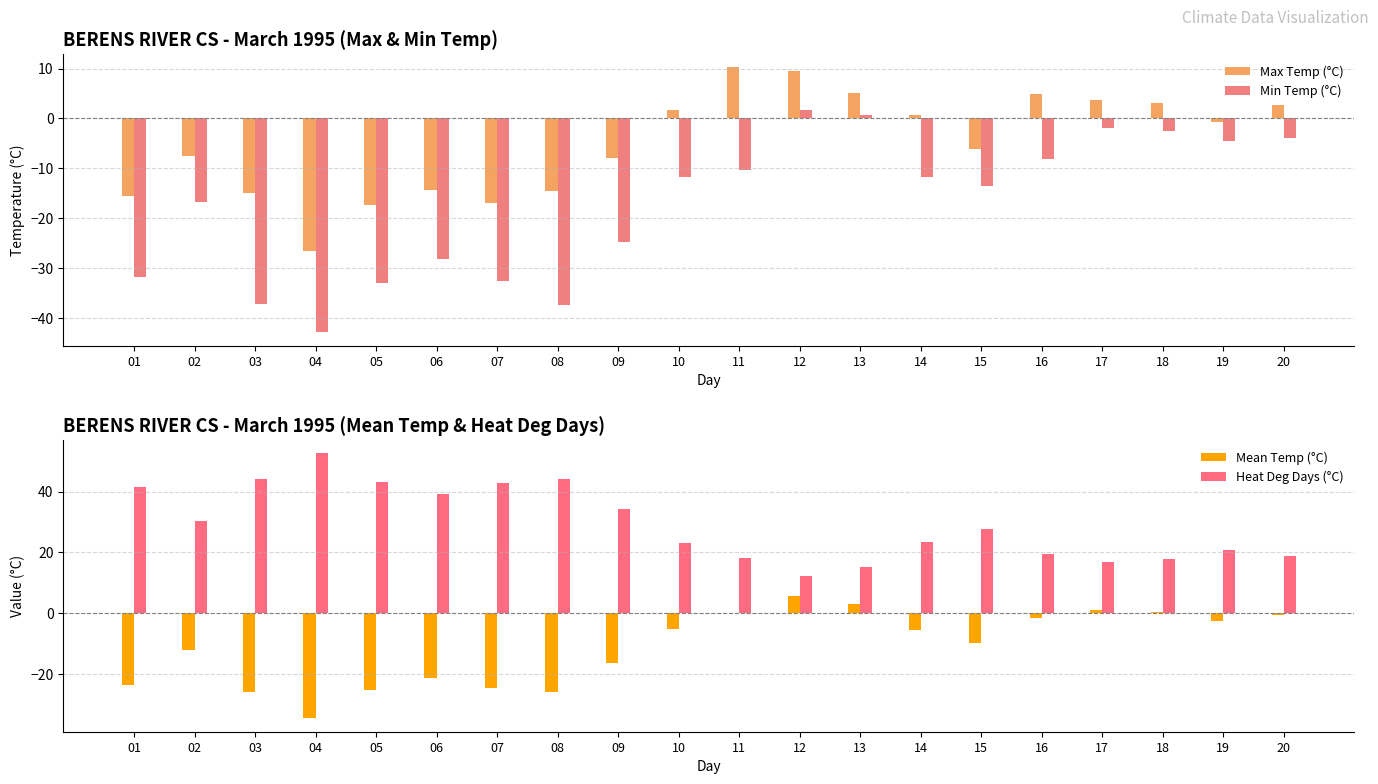

What is the greatest value displayed?

52.7